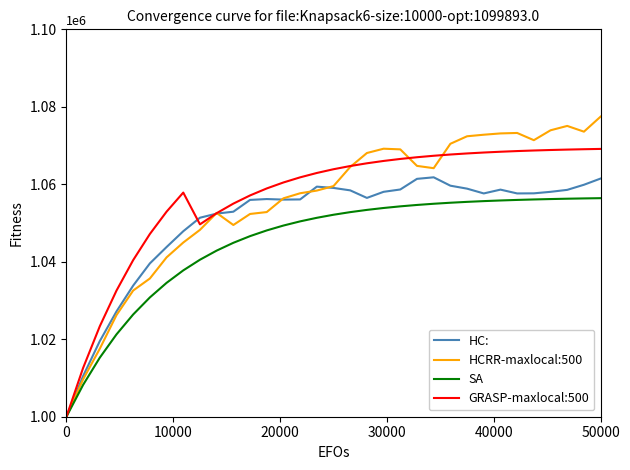

What is the highest value of the GRASP-maxlocal:500 series?

1069131.0